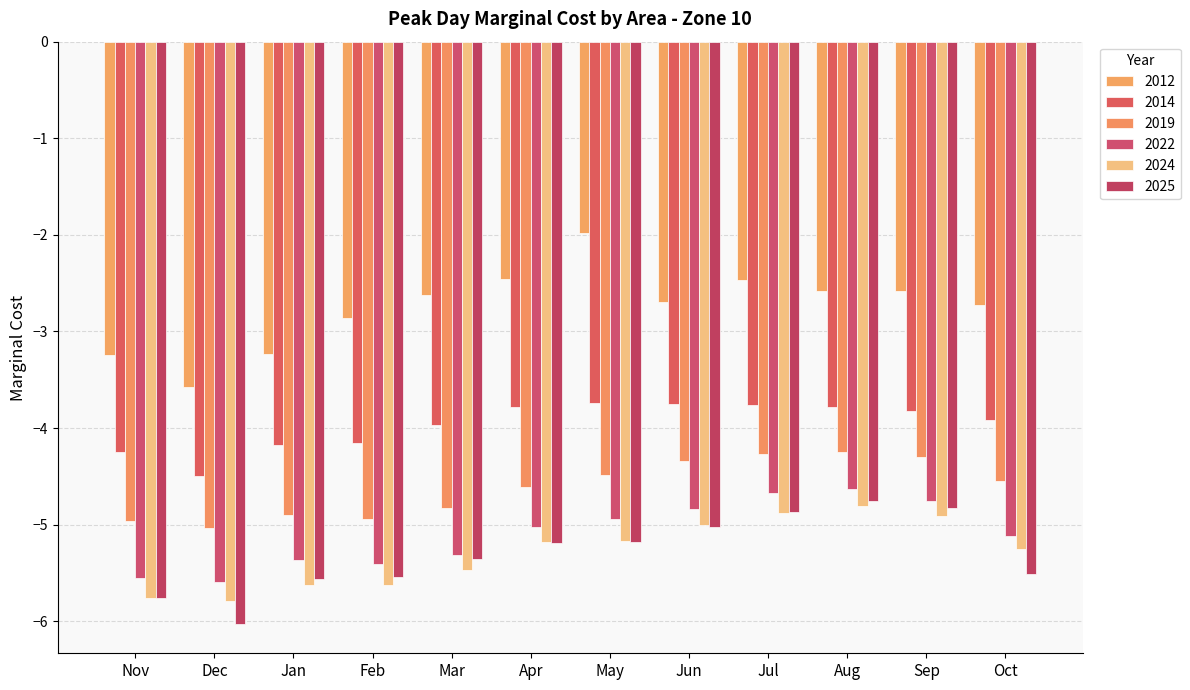

What value does the 2012 series have at Aug?

-2.6